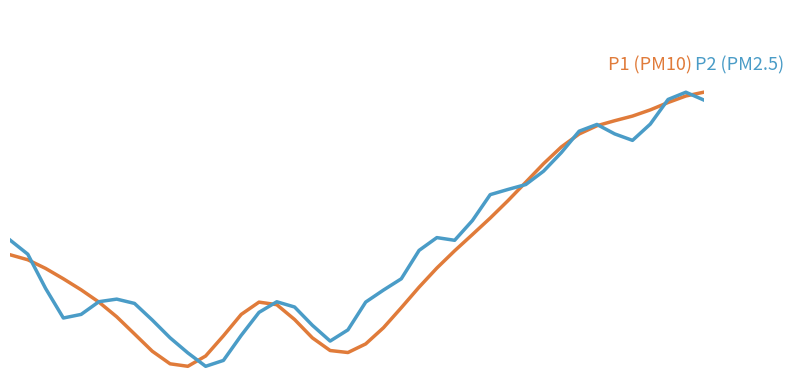

Does the chart have visible grid lines?

No